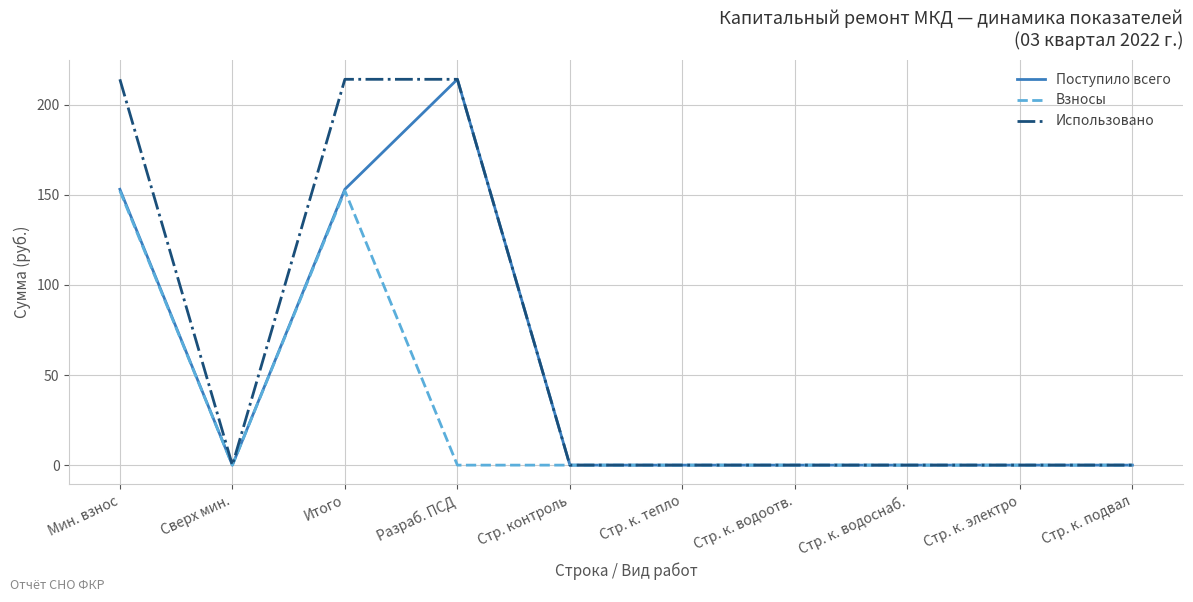

List the series in order of their overall mean, lowest first.

Взносы, Поступило всего, Использовано